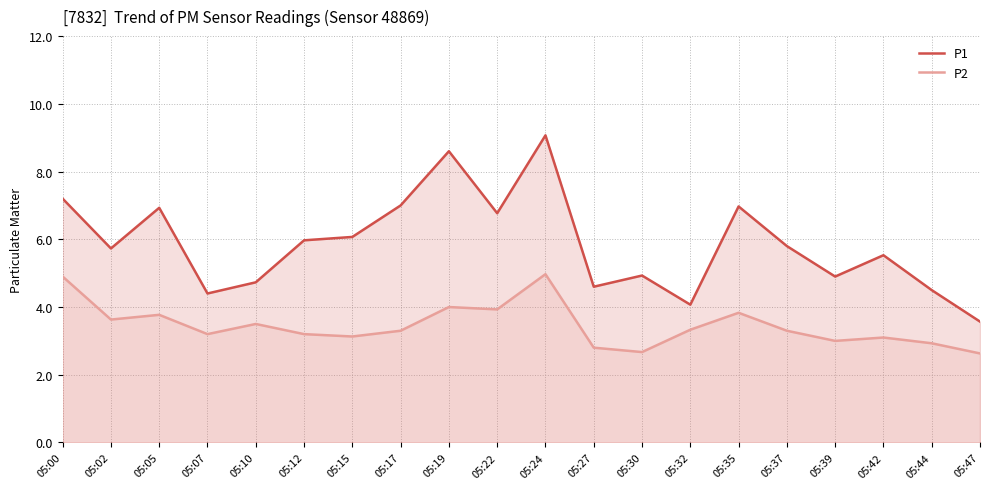

In P1, how many points are higher than both neighbors (excluding endpoints)?

6